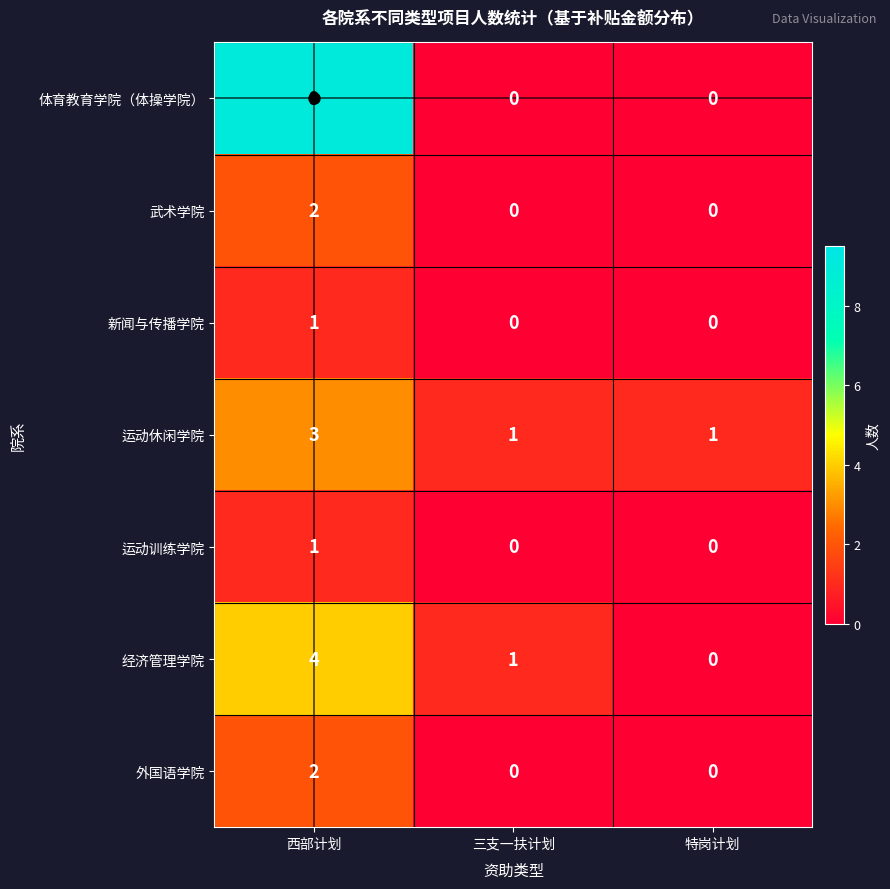

True or false: 运动休闲学院 has a value of 5 at 西部计划.

False